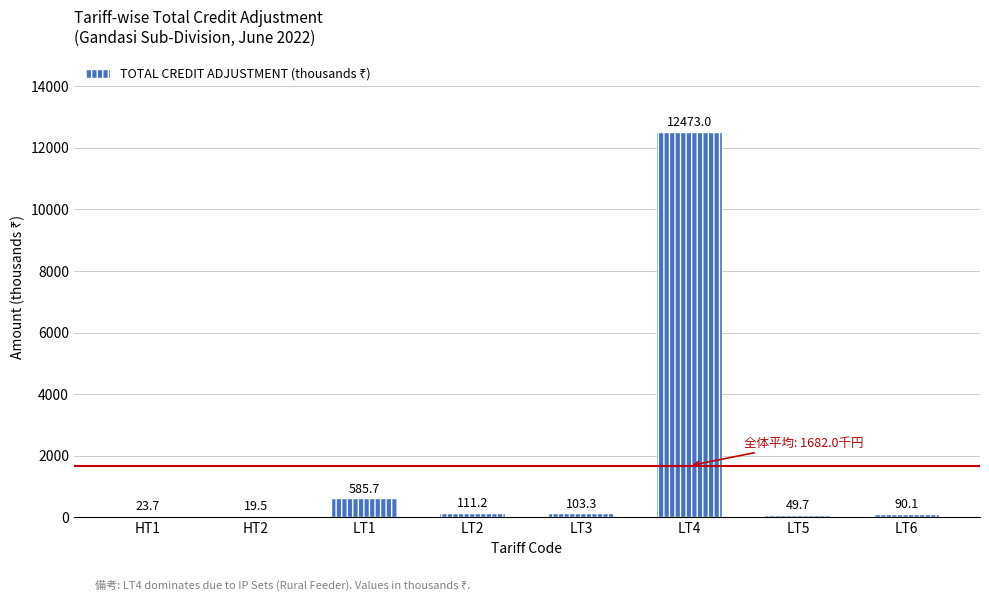

Which has a higher value, LT3 or LT6?

LT3